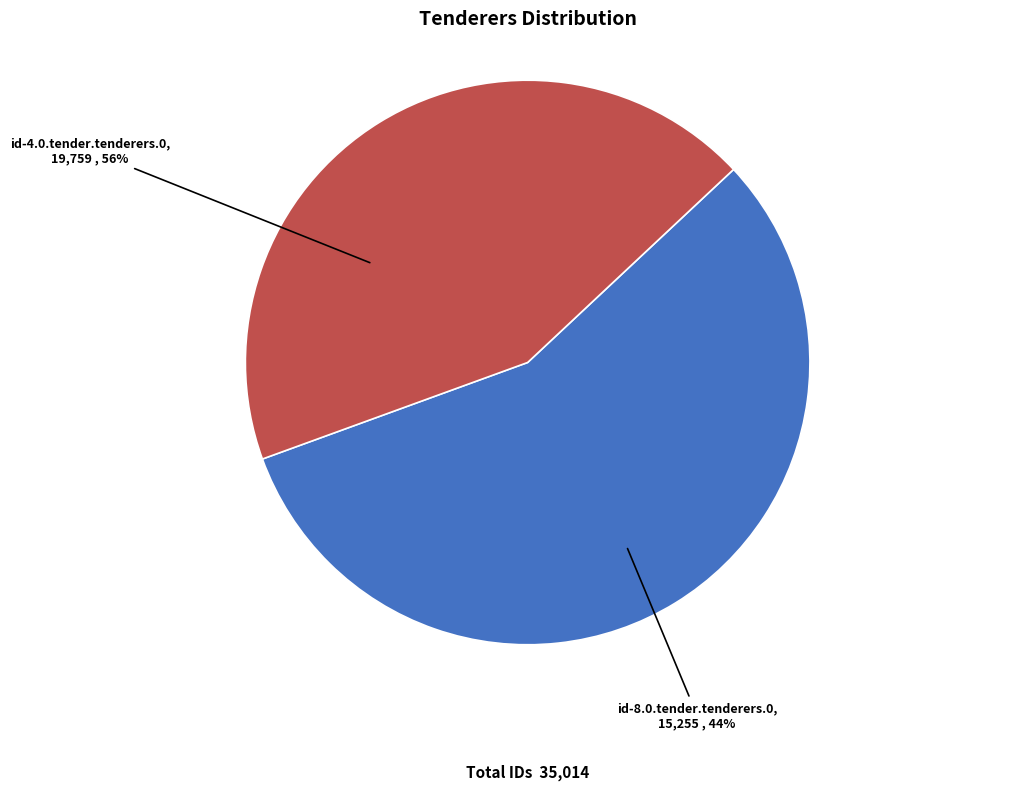

To the nearest percent, what portion does id-4.0.tender.tenderers.0 represent?

56%